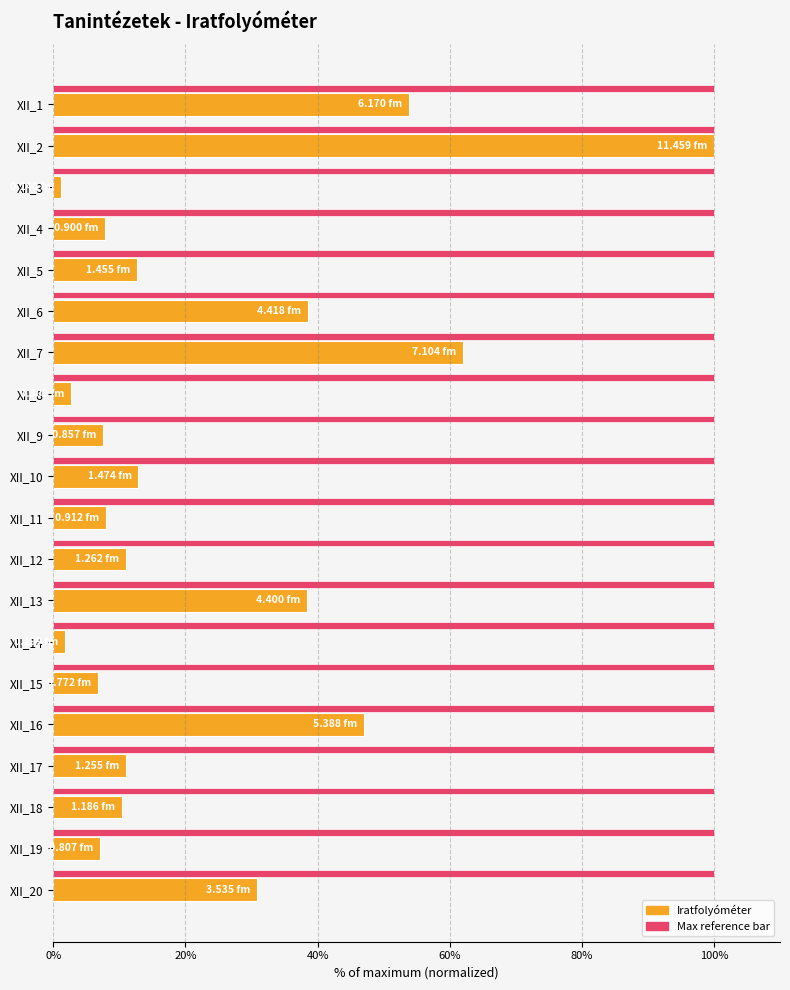

What is the spread (max minus min) of values at XII_6?

61.4